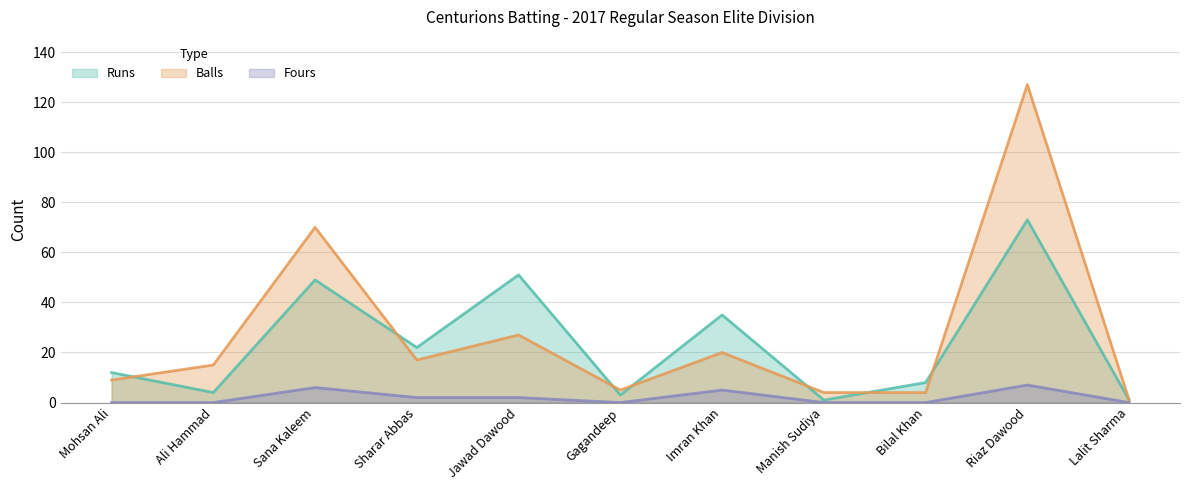

What is the total value across all series at Bilal Khan?

12